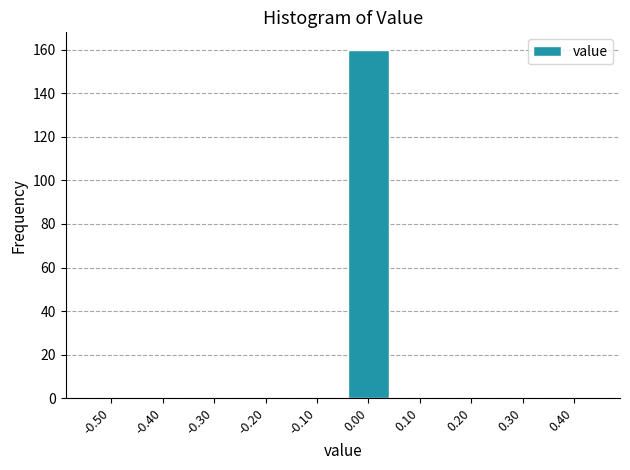

Reading left to right, what are all the values shown in this chart?

-0.50=0	-0.40=0	-0.30=0	-0.20=0	-0.10=0	0.00=160	0.10=0	0.20=0	0.30=0	0.40=0